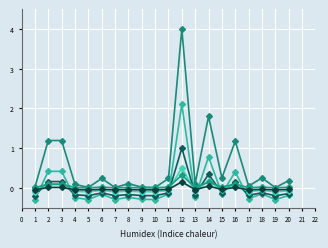

How many data points does each series have?

20